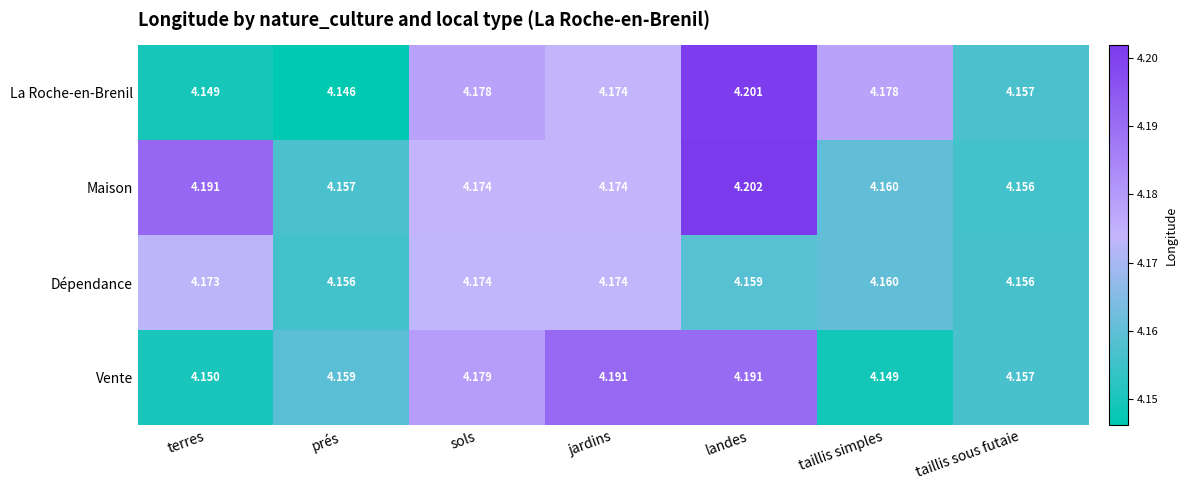

Which series has the largest total across all categories?

Maison